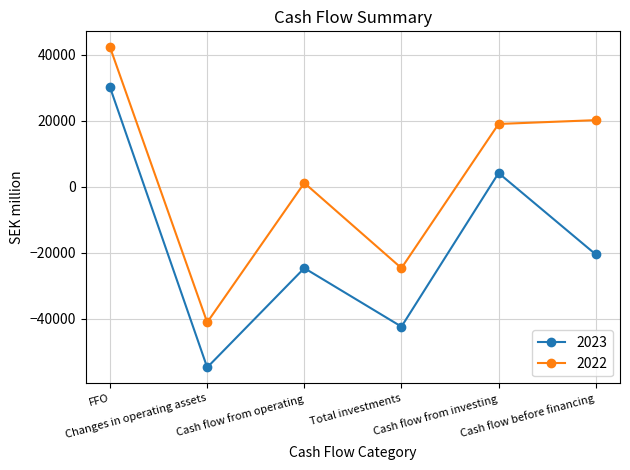

Reading left to right, extract all data points from this chart.

2023: FFO=30058	Changes in operating assets=-54682	Cash flow from operating=-24624	Total investments=-42340	Cash flow from investing=4150	Cash flow before financing=-20474
2022: FFO=42194	Changes in operating assets=-41040	Cash flow from operating=1154	Total investments=-24624	Cash flow from investing=19004	Cash flow before financing=20158